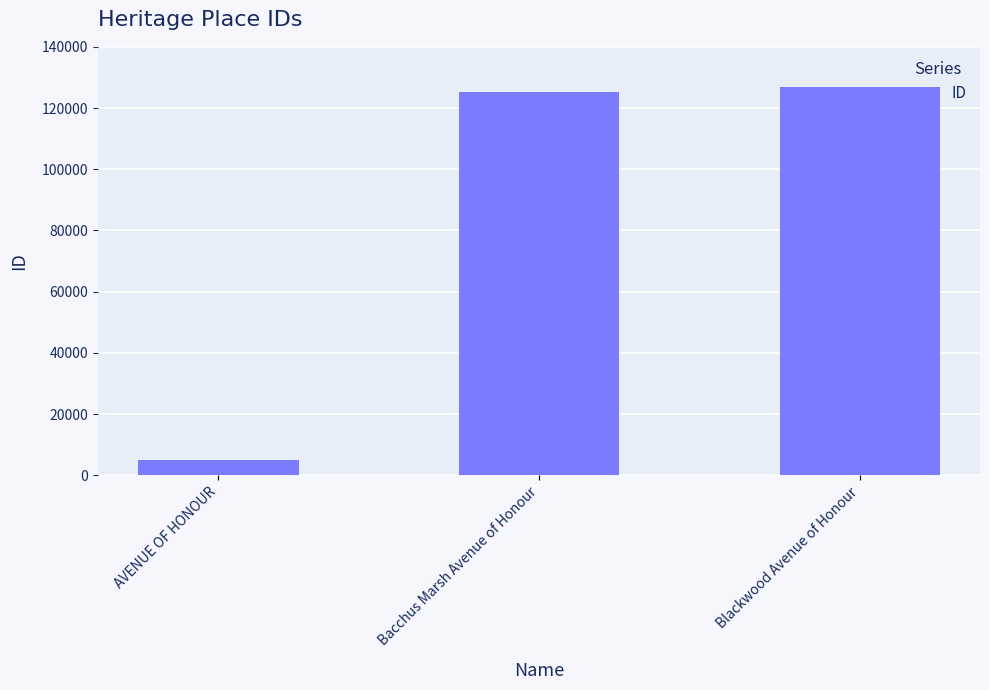

How many distinct data groups are displayed?

1